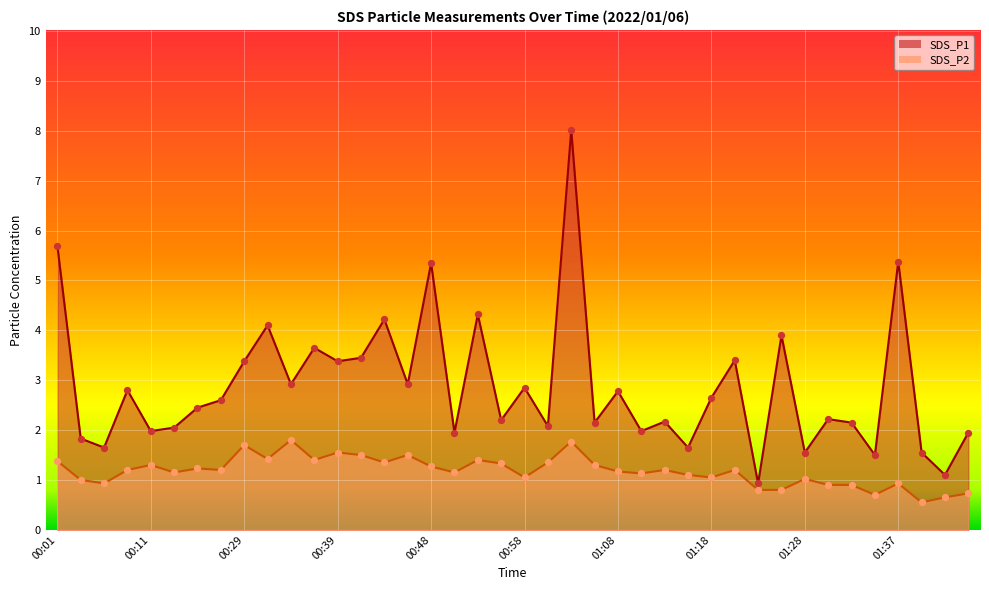

Is the value of SDS_P2 at 00:48 greater than the value of SDS_P1 at 01:15?

No